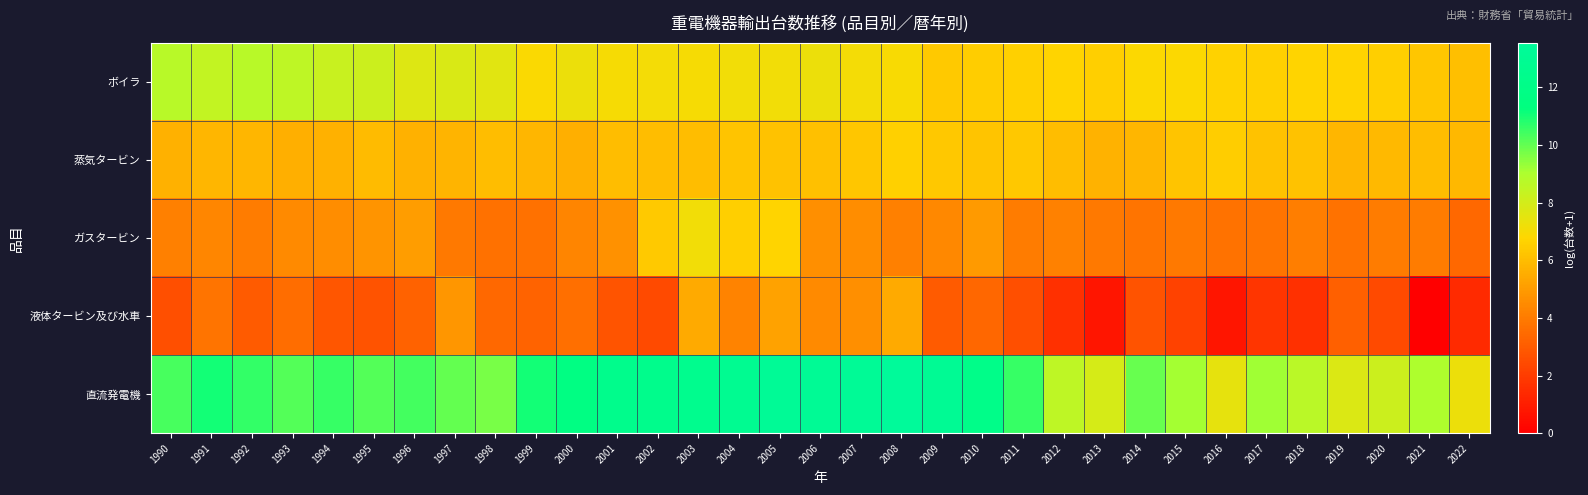

At 2002, list the series in order from smallest to largest.

液体タービン及び水車, 蒸気タービン, ガスタービン, ボイラ, 直流発電機